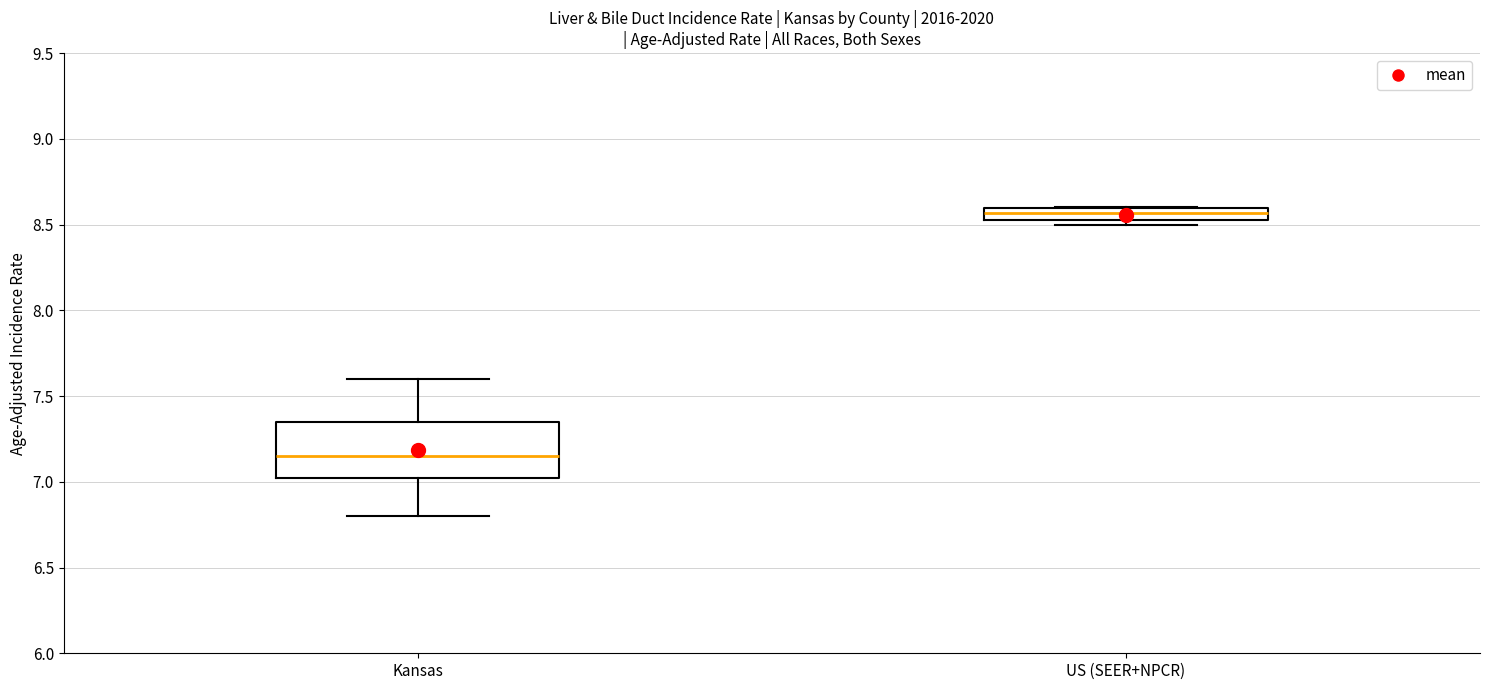

Which box's median line is the highest?

US (SEER+NPCR)